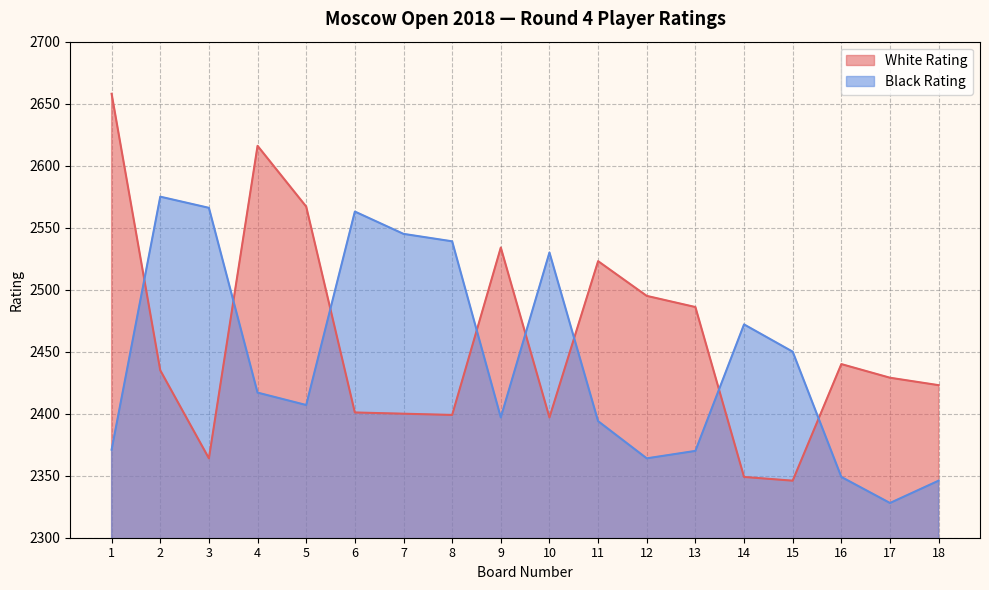

How many interior local valleys does the White Rating series have?

4